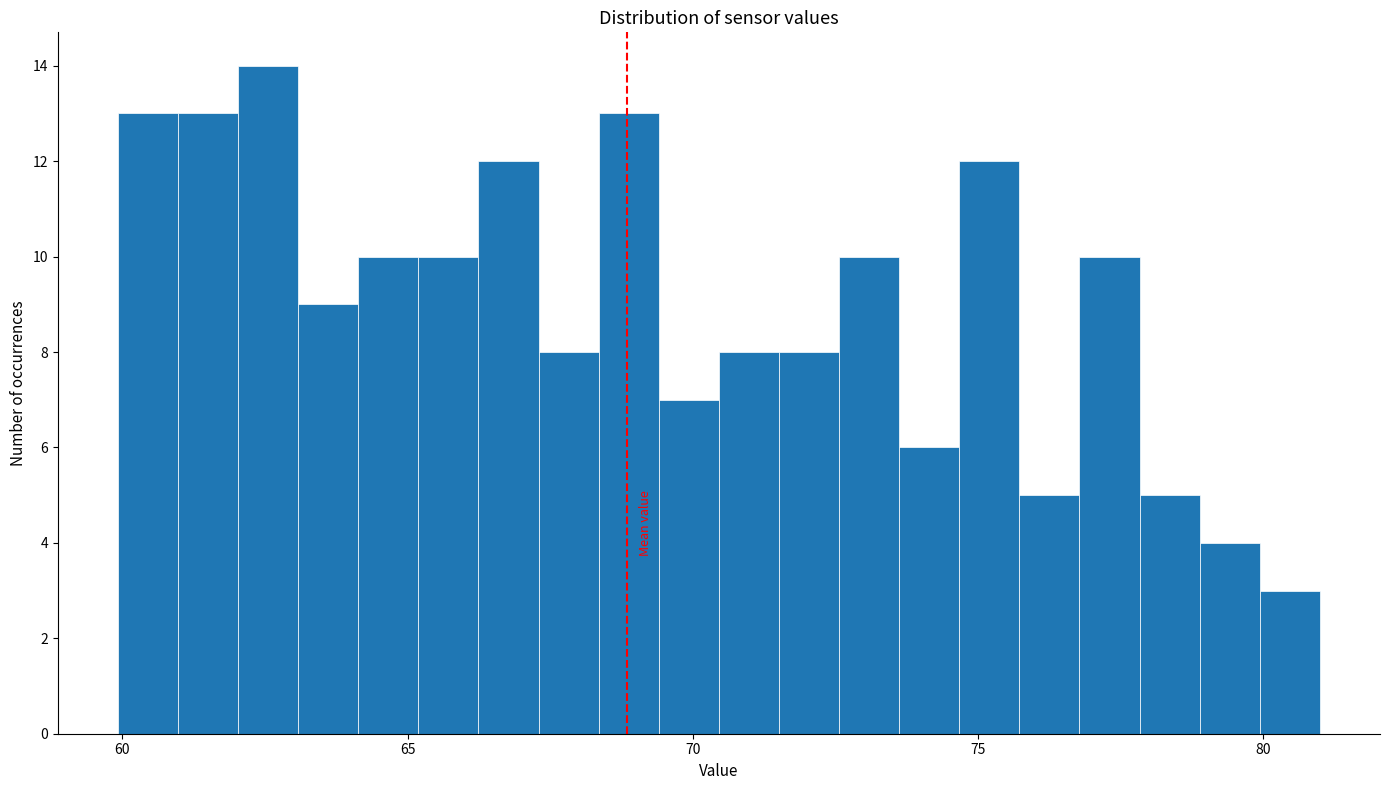

Read against the x-axis, roughly where is the centre of the tallest bar?

62.5